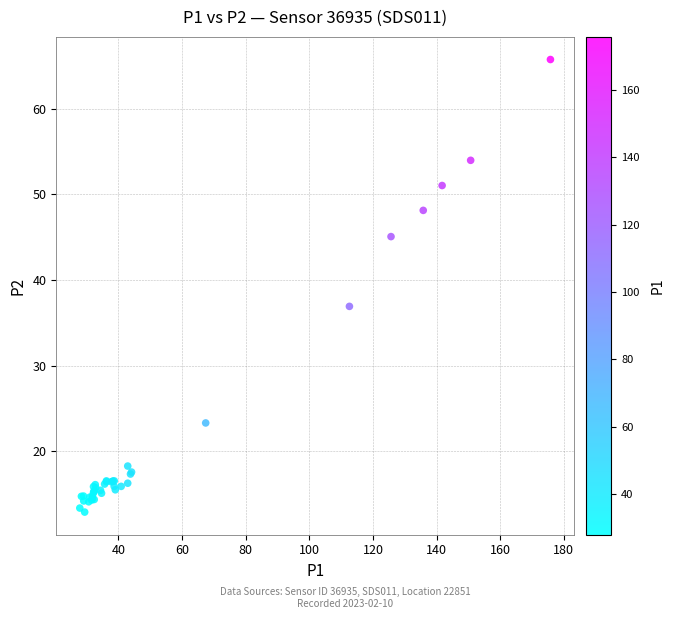

What Y value in the scatter plot is closest to 39?

36.9